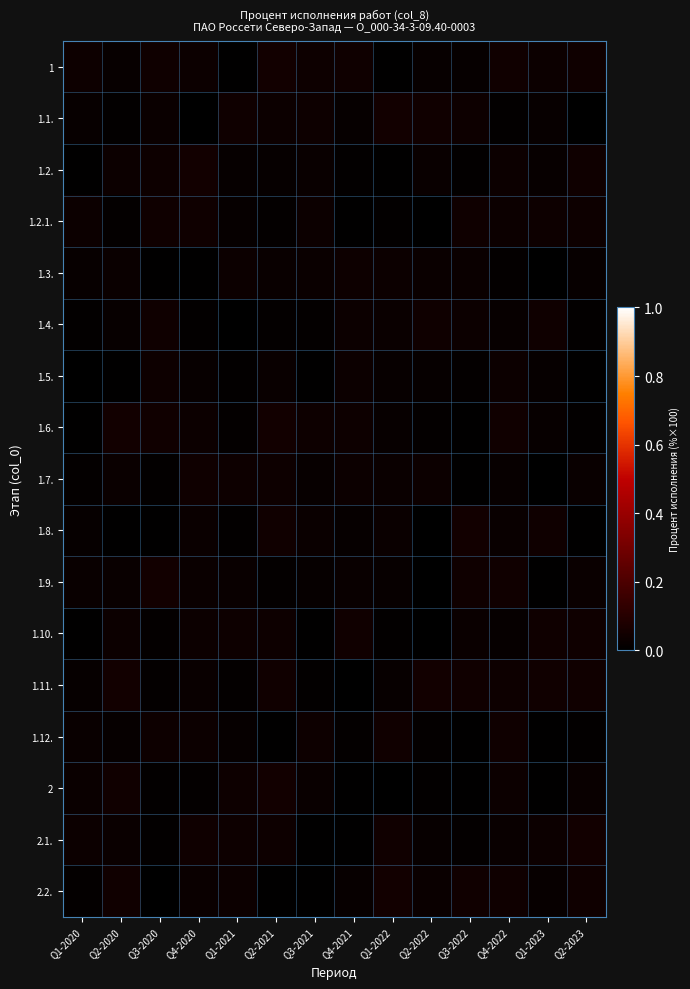

Reading right to left, list all the values displayed in this chart.

1: Q2-2023=0.0	Q1-2023=0.0	Q4-2022=0.0	Q3-2022=0.0	Q2-2022=0.0	Q1-2022=0.0	Q4-2021=0.0	Q3-2021=0.0	Q2-2021=0.0	Q1-2021=0.0	Q4-2020=0.0	Q3-2020=0.0	Q2-2020=0.0	Q1-2020=0.0
1.1.: Q2-2023=0.0	Q1-2023=0.0	Q4-2022=0.0	Q3-2022=0.0	Q2-2022=0.0	Q1-2022=0.0	Q4-2021=0.0	Q3-2021=0.0	Q2-2021=0.0	Q1-2021=0.0	Q4-2020=0.0	Q3-2020=0.0	Q2-2020=0.0	Q1-2020=0.0
1.2.: Q2-2023=0.0	Q1-2023=0.0	Q4-2022=0.0	Q3-2022=0.0	Q2-2022=0.0	Q1-2022=0.0	Q4-2021=0.0	Q3-2021=0.0	Q2-2021=0.0	Q1-2021=0.0	Q4-2020=0.0	Q3-2020=0.0	Q2-2020=0.0	Q1-2020=0.0
1.2.1.: Q2-2023=0.0	Q1-2023=0.0	Q4-2022=0.0	Q3-2022=0.0	Q2-2022=0.0	Q1-2022=0.0	Q4-2021=0.0	Q3-2021=0.0	Q2-2021=0.0	Q1-2021=0.0	Q4-2020=0.0	Q3-2020=0.0	Q2-2020=0.0	Q1-2020=0.0
1.3.: Q2-2023=0.0	Q1-2023=0.0	Q4-2022=0.0	Q3-2022=0.0	Q2-2022=0.0	Q1-2022=0.0	Q4-2021=0.0	Q3-2021=0.0	Q2-2021=0.0	Q1-2021=0.0	Q4-2020=0.0	Q3-2020=0.0	Q2-2020=0.0	Q1-2020=0.0
1.4.: Q2-2023=0.0	Q1-2023=0.0	Q4-2022=0.0	Q3-2022=0.0	Q2-2022=0.0	Q1-2022=0.0	Q4-2021=0.0	Q3-2021=0.0	Q2-2021=0.0	Q1-2021=0.0	Q4-2020=0.0	Q3-2020=0.0	Q2-2020=0.0	Q1-2020=0.0
1.5.: Q2-2023=0.0	Q1-2023=0.0	Q4-2022=0.0	Q3-2022=0.0	Q2-2022=0.0	Q1-2022=0.0	Q4-2021=0.0	Q3-2021=0.0	Q2-2021=0.0	Q1-2021=0.0	Q4-2020=0.0	Q3-2020=0.0	Q2-2020=0.0	Q1-2020=0.0
1.6.: Q2-2023=0.0	Q1-2023=0.0	Q4-2022=0.0	Q3-2022=0.0	Q2-2022=0.0	Q1-2022=0.0	Q4-2021=0.0	Q3-2021=0.0	Q2-2021=0.0	Q1-2021=0.0	Q4-2020=0.0	Q3-2020=0.0	Q2-2020=0.0	Q1-2020=0.0
1.7.: Q2-2023=0.0	Q1-2023=0.0	Q4-2022=0.0	Q3-2022=0.0	Q2-2022=0.0	Q1-2022=0.0	Q4-2021=0.0	Q3-2021=0.0	Q2-2021=0.0	Q1-2021=0.0	Q4-2020=0.0	Q3-2020=0.0	Q2-2020=0.0	Q1-2020=0.0
1.8.: Q2-2023=0.0	Q1-2023=0.0	Q4-2022=0.0	Q3-2022=0.0	Q2-2022=0.0	Q1-2022=0.0	Q4-2021=0.0	Q3-2021=0.0	Q2-2021=0.0	Q1-2021=0.0	Q4-2020=0.0	Q3-2020=0.0	Q2-2020=0.0	Q1-2020=0.0
1.9.: Q2-2023=0.0	Q1-2023=0.0	Q4-2022=0.0	Q3-2022=0.0	Q2-2022=0.0	Q1-2022=0.0	Q4-2021=0.0	Q3-2021=0.0	Q2-2021=0.0	Q1-2021=0.0	Q4-2020=0.0	Q3-2020=0.0	Q2-2020=0.0	Q1-2020=0.0
1.10.: Q2-2023=0.0	Q1-2023=0.0	Q4-2022=0.0	Q3-2022=0.0	Q2-2022=0.0	Q1-2022=0.0	Q4-2021=0.0	Q3-2021=0.0	Q2-2021=0.0	Q1-2021=0.0	Q4-2020=0.0	Q3-2020=0.0	Q2-2020=0.0	Q1-2020=0.0
1.11.: Q2-2023=0.0	Q1-2023=0.0	Q4-2022=0.0	Q3-2022=0.0	Q2-2022=0.0	Q1-2022=0.0	Q4-2021=0.0	Q3-2021=0.0	Q2-2021=0.0	Q1-2021=0.0	Q4-2020=0.0	Q3-2020=0.0	Q2-2020=0.0	Q1-2020=0.0
1.12.: Q2-2023=0.0	Q1-2023=0.0	Q4-2022=0.0	Q3-2022=0.0	Q2-2022=0.0	Q1-2022=0.0	Q4-2021=0.0	Q3-2021=0.0	Q2-2021=0.0	Q1-2021=0.0	Q4-2020=0.0	Q3-2020=0.0	Q2-2020=0.0	Q1-2020=0.0
2: Q2-2023=0.0	Q1-2023=0.0	Q4-2022=0.0	Q3-2022=0.0	Q2-2022=0.0	Q1-2022=0.0	Q4-2021=0.0	Q3-2021=0.0	Q2-2021=0.0	Q1-2021=0.0	Q4-2020=0.0	Q3-2020=0.0	Q2-2020=0.0	Q1-2020=0.0
2.1.: Q2-2023=0.0	Q1-2023=0.0	Q4-2022=0.0	Q3-2022=0.0	Q2-2022=0.0	Q1-2022=0.0	Q4-2021=0.0	Q3-2021=0.0	Q2-2021=0.0	Q1-2021=0.0	Q4-2020=0.0	Q3-2020=0.0	Q2-2020=0.0	Q1-2020=0.0
2.2.: Q2-2023=0.0	Q1-2023=0.0	Q4-2022=0.0	Q3-2022=0.0	Q2-2022=0.0	Q1-2022=0.0	Q4-2021=0.0	Q3-2021=0.0	Q2-2021=0.0	Q1-2021=0.0	Q4-2020=0.0	Q3-2020=0.0	Q2-2020=0.0	Q1-2020=0.0